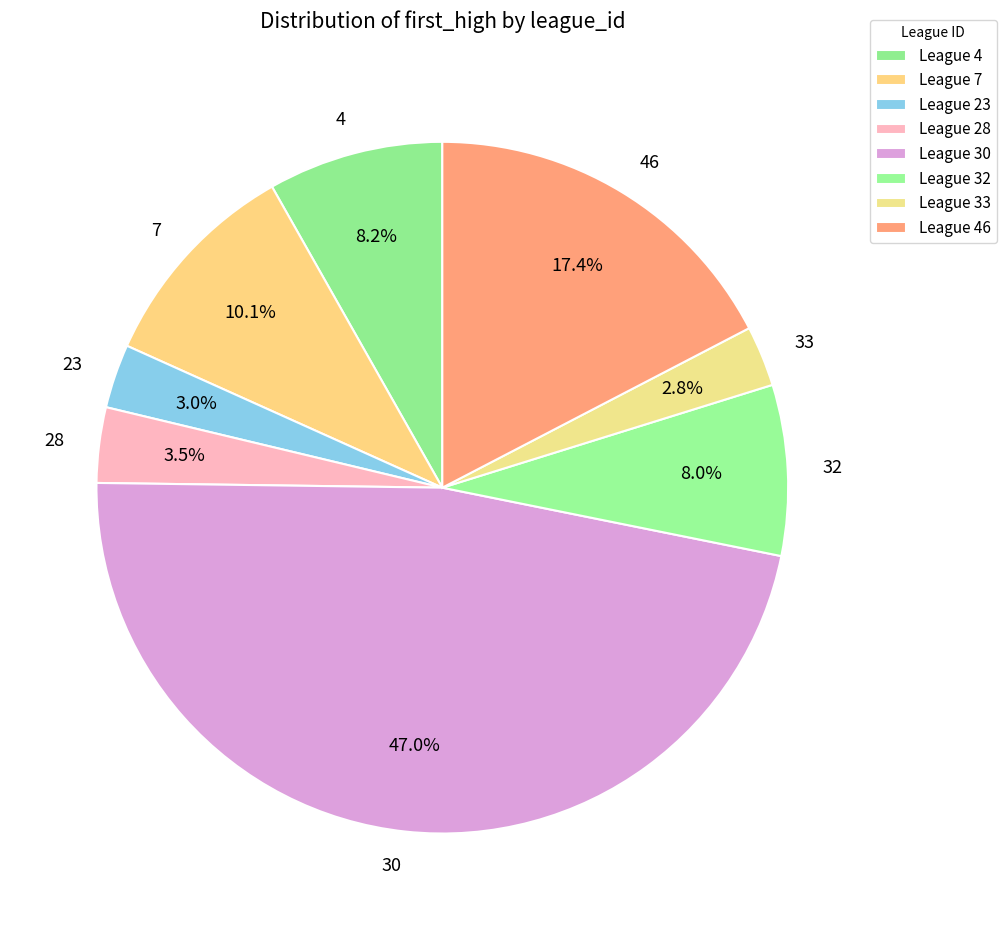

How many slices are in this pie chart?

8